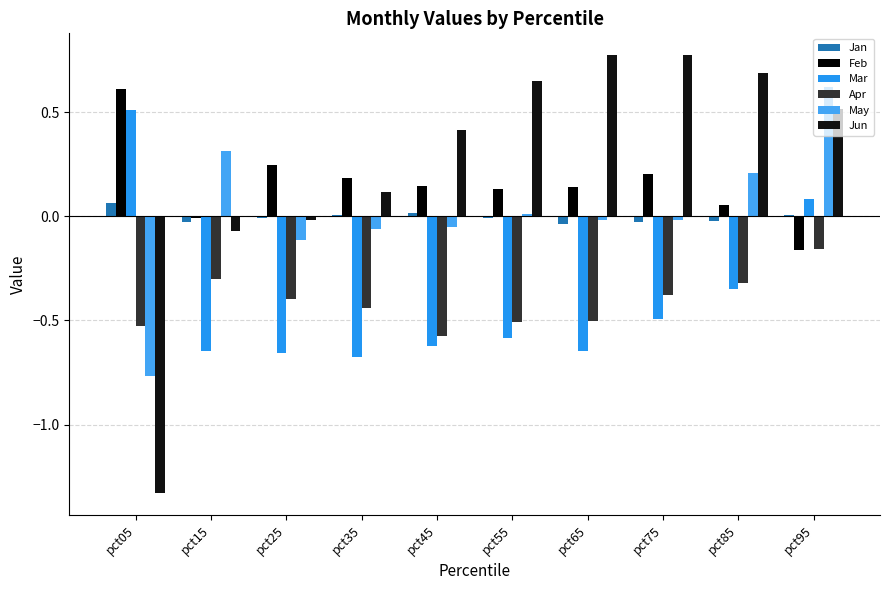

What is the value of the Feb bar at the 7th from the left?

0.1